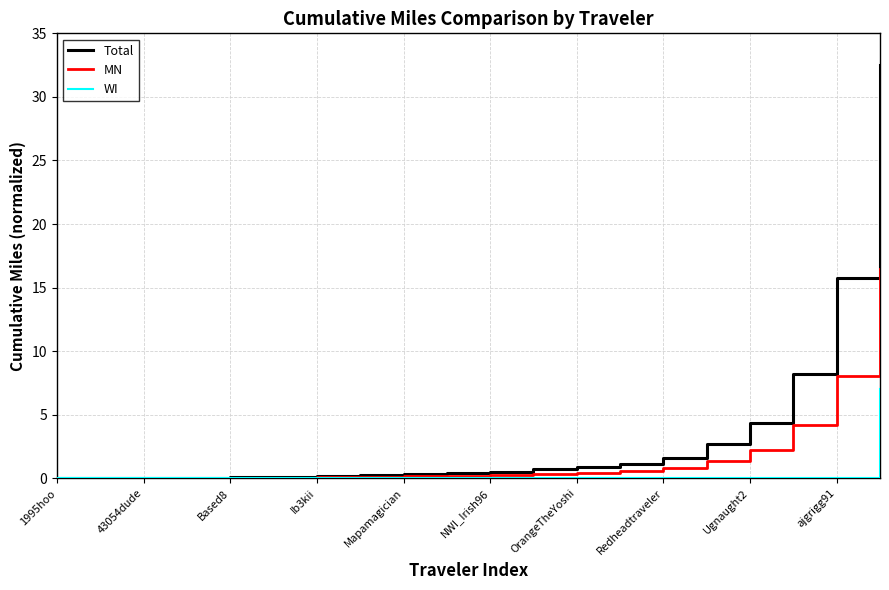

Which series has the largest total across all categories?

Total